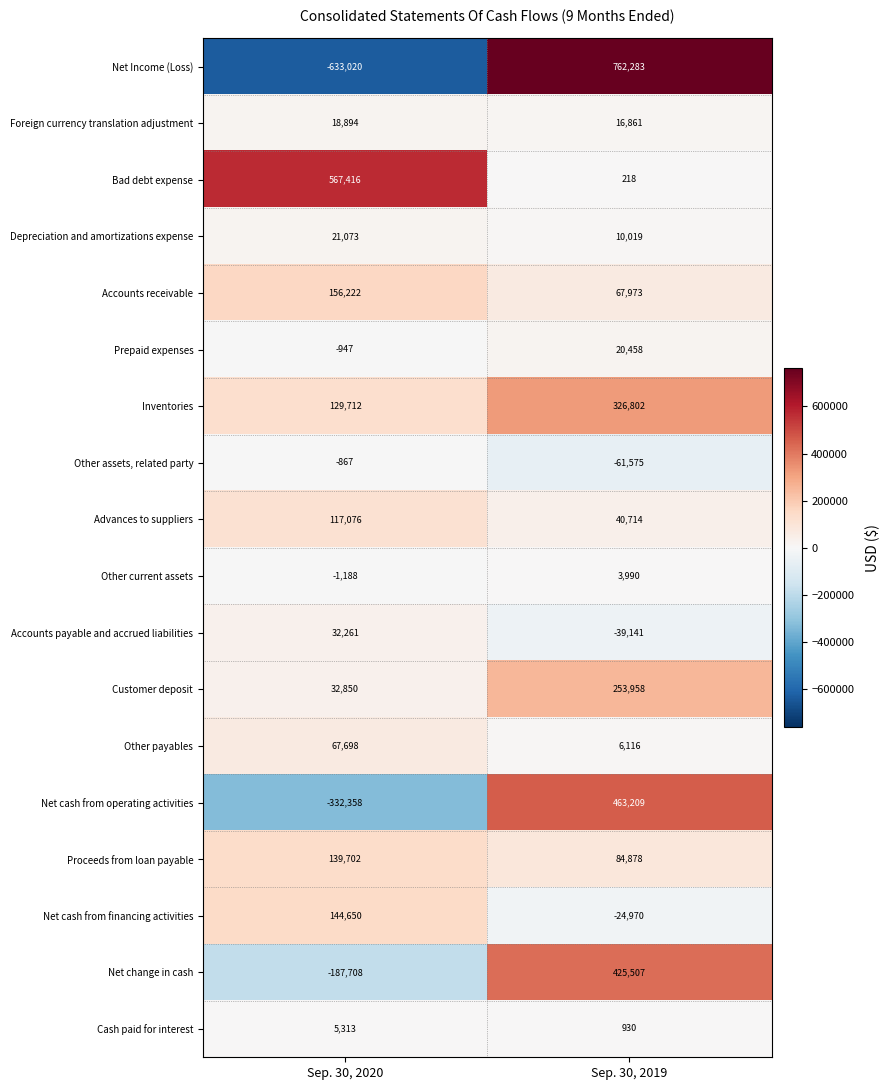

At which label is Other assets, related party closest to -31221?

Sep. 30, 2020